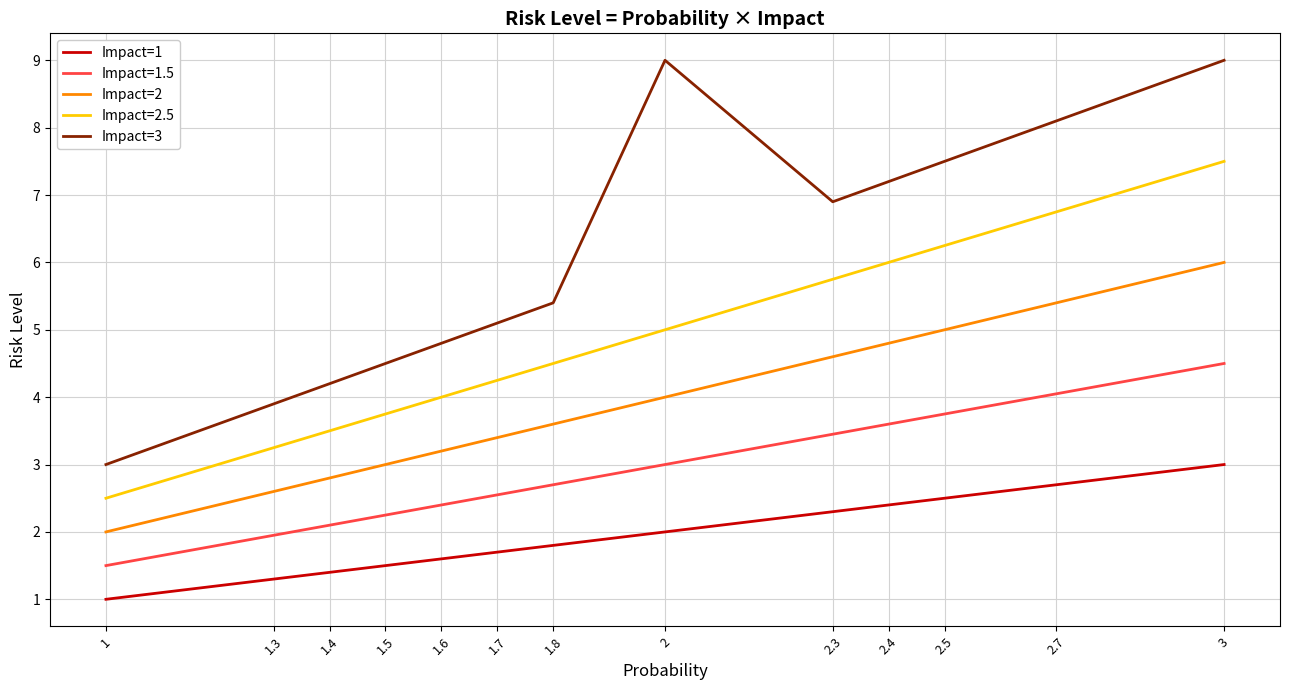

List the series in order of their peak value, highest first.

Impact=3, Impact=2.5, Impact=2, Impact=1.5, Impact=1